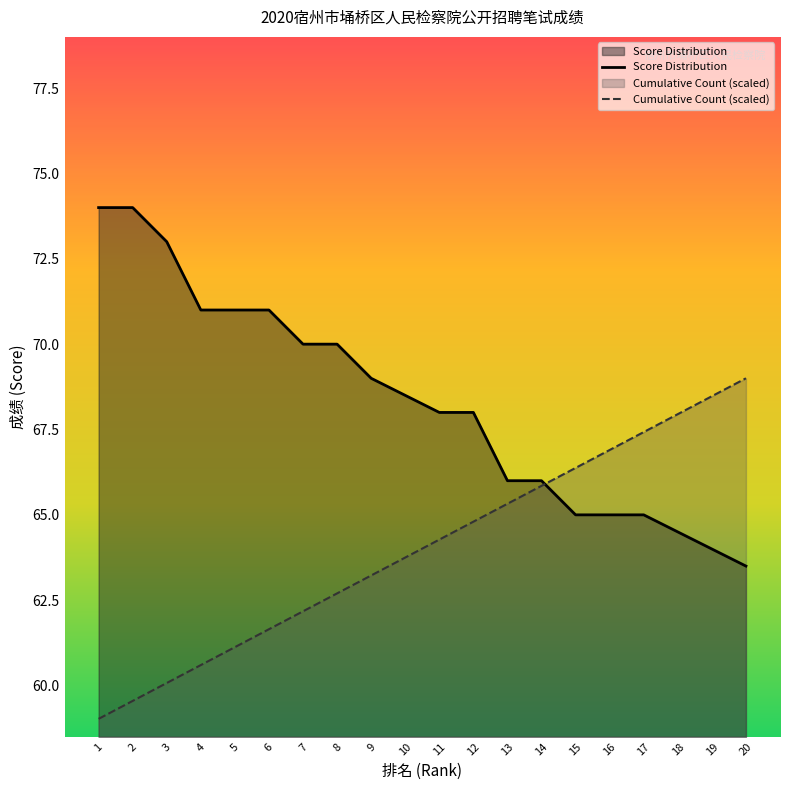

Reading left to right, list all the values displayed in this chart.

Score Distribution: 74.0	74.0	73.0	71.0	71.0	71.0	70.0	70.0	69.0	68.5	68.0	68.0	66.0	66.0	65.0	65.0	65.0	64.5	64.0	63.5
Cumulative Count: 59.0	59.5	60.1	60.6	61.1	61.6	62.2	62.7	63.2	63.8	64.3	64.8	65.3	65.8	66.4	66.9	67.4	68.0	68.5	69.0